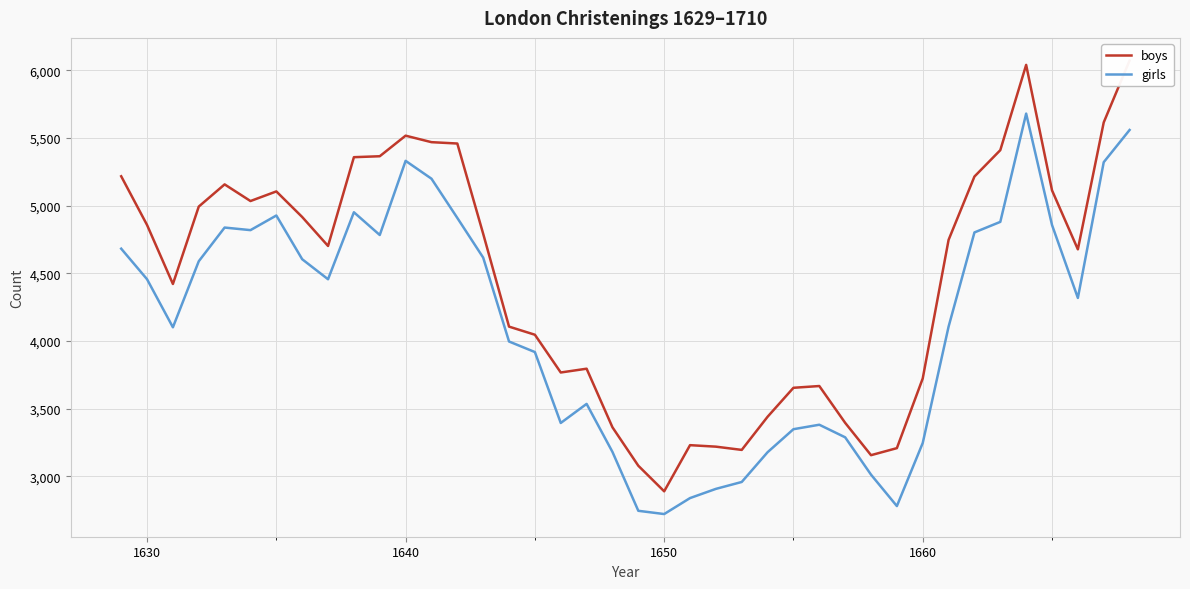

What is the highest value of the girls series?

5681